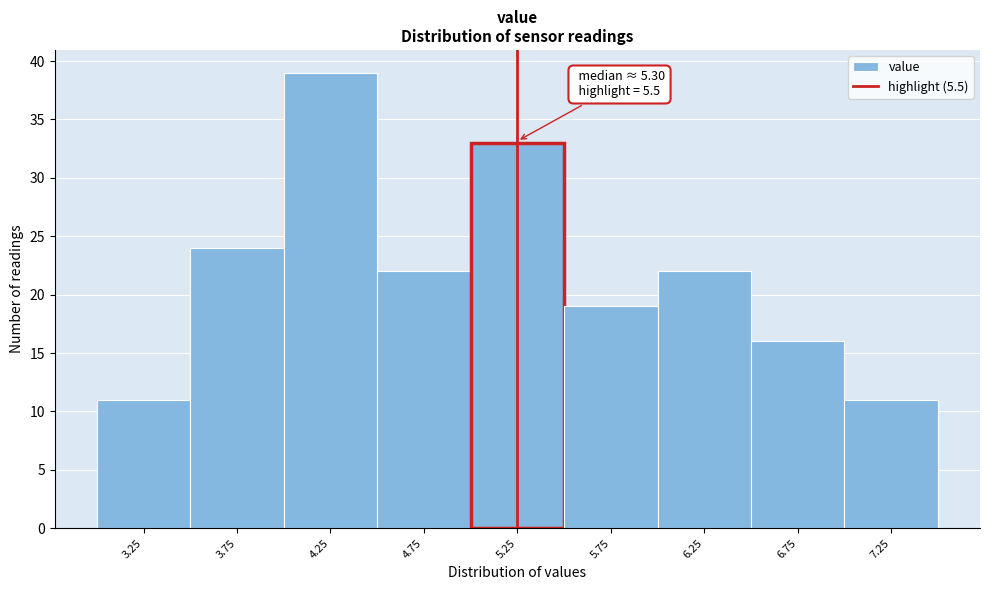

Reading right to left, transcribe all the data shown in this chart.

7.25=11	6.75=16	6.25=22	5.75=19	5.25=33	4.75=22	4.25=39	3.75=24	3.25=11